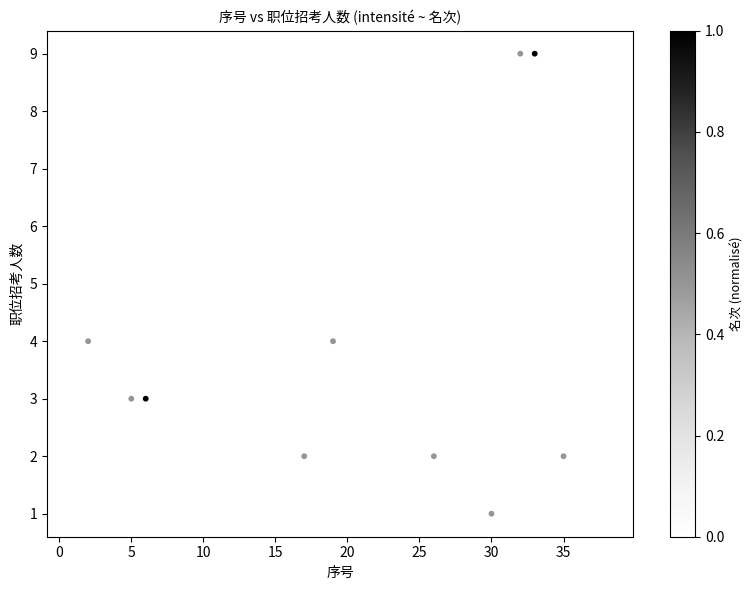

What is the range of X values (max minus min)?

37